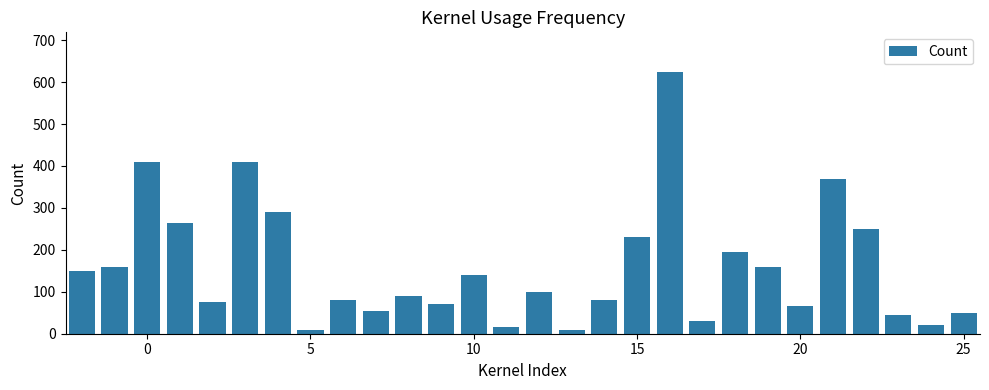

What is the average value?

159